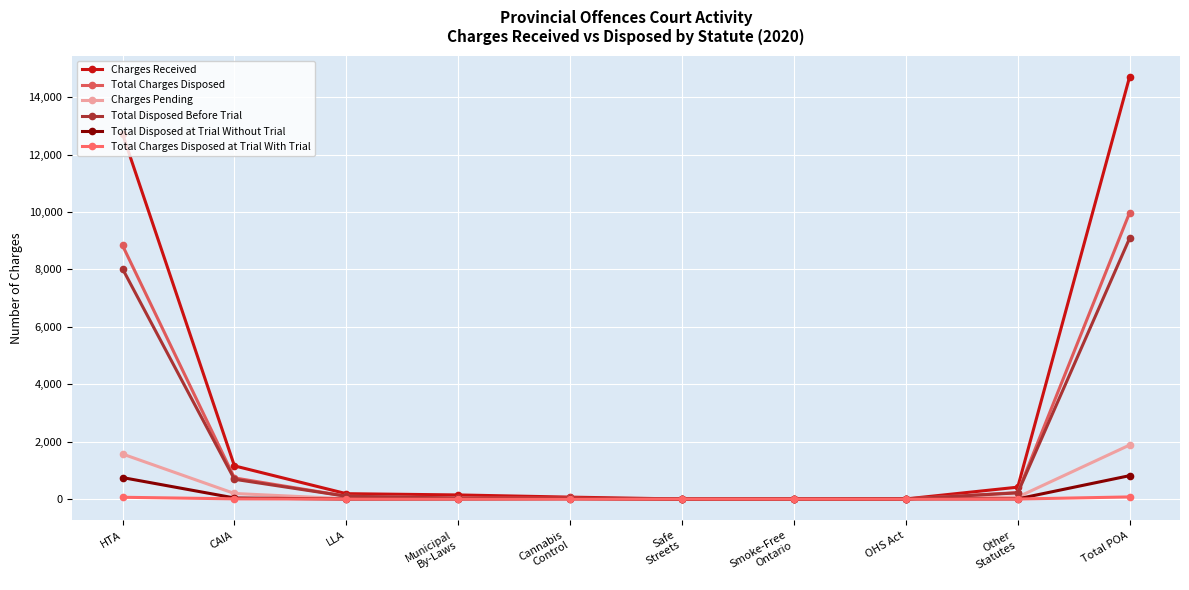

Where does the Total Charges Disposed series first go above 101?

HTA